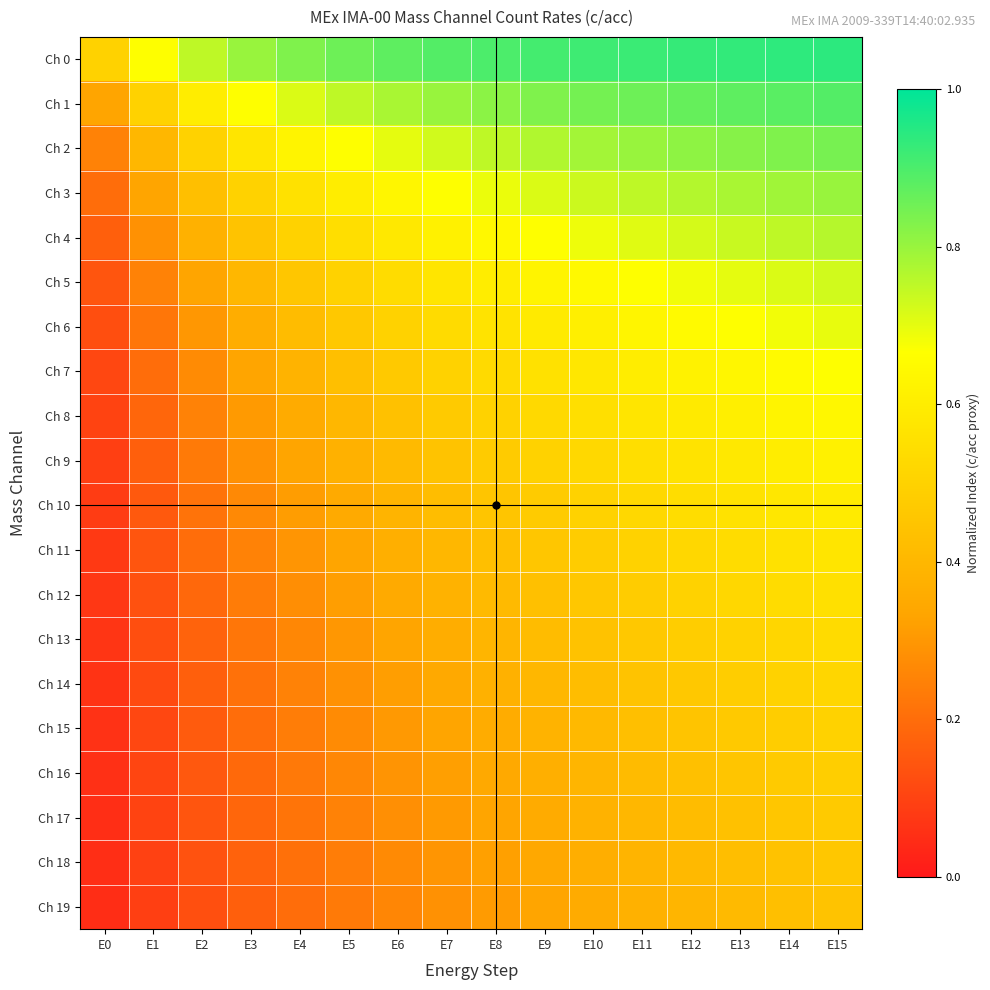

List the series in order of their peak value, highest first.

Ch 0, Ch 1, Ch 2, Ch 3, Ch 4, Ch 5, Ch 6, Ch 7, Ch 8, Ch 9, Ch 10, Ch 11, Ch 12, Ch 13, Ch 14, Ch 15, Ch 16, Ch 17, Ch 18, Ch 19